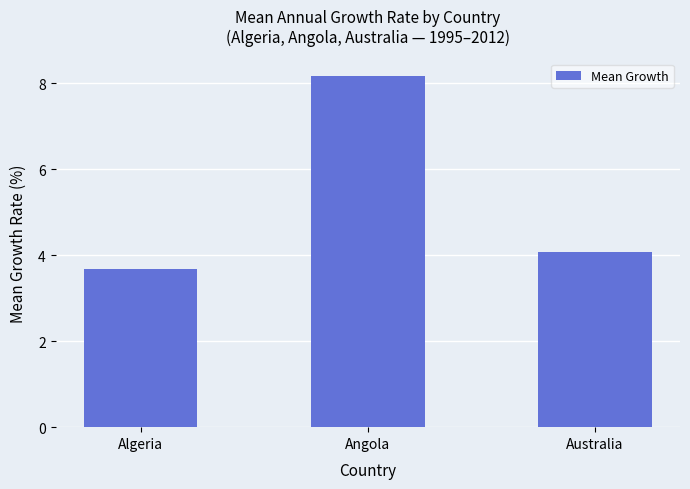

Reading right to left, transcribe all the data shown in this chart.

Australia=4.1	Angola=8.2	Algeria=3.7